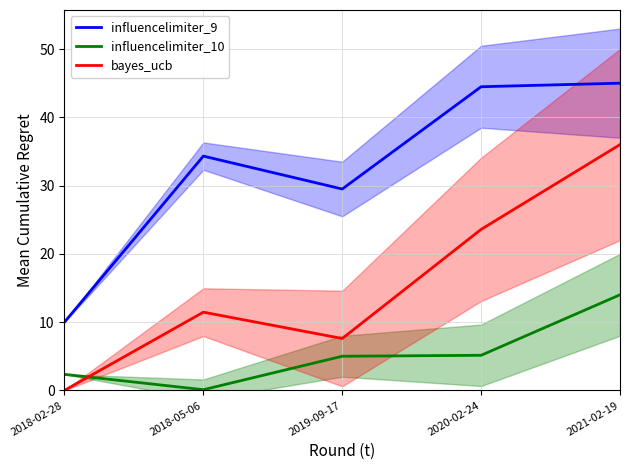

Which category has the highest value in the influencelimiter_9 series?

2021-02-19